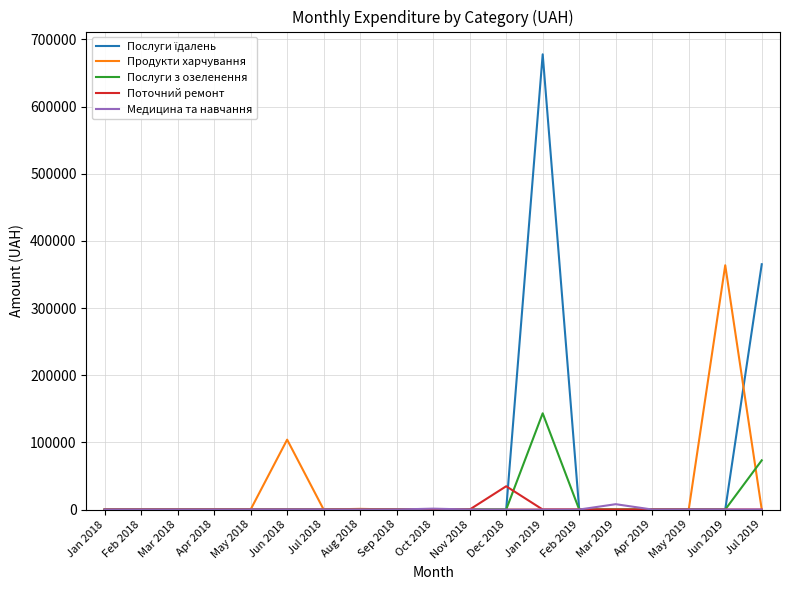

Where is Продукти харчування nearest to the value 181880?

Jun 2018